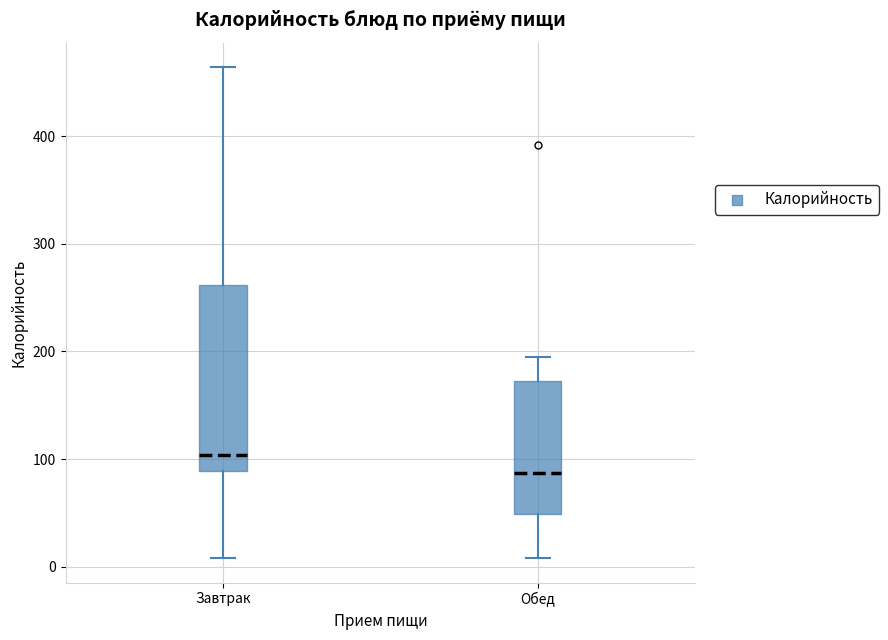

Which box's median line is the lowest?

Обед